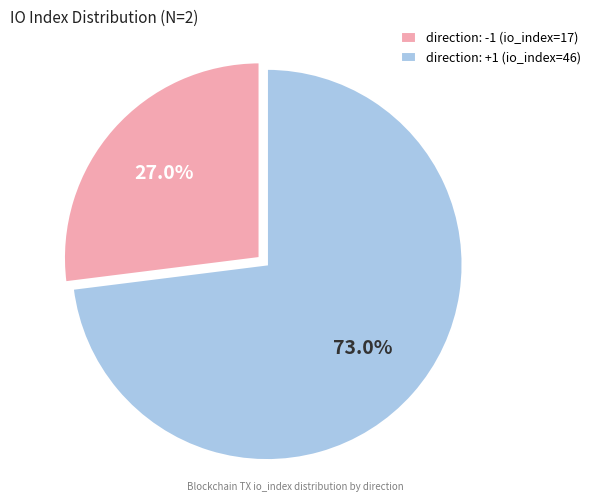

To the nearest percent, what portion does direction: +1 (io_index=46) represent?

73%